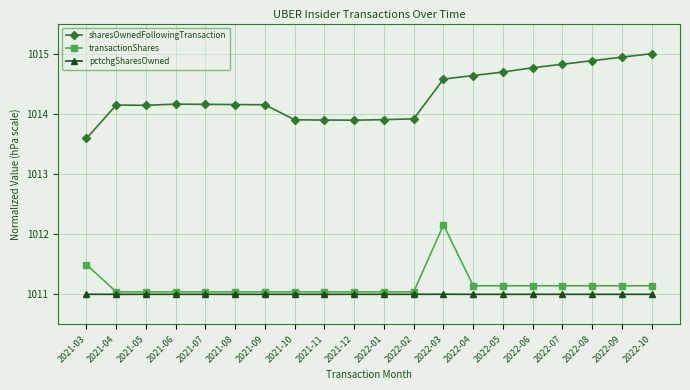

At which category is the sum across all series the highest?

2022-03